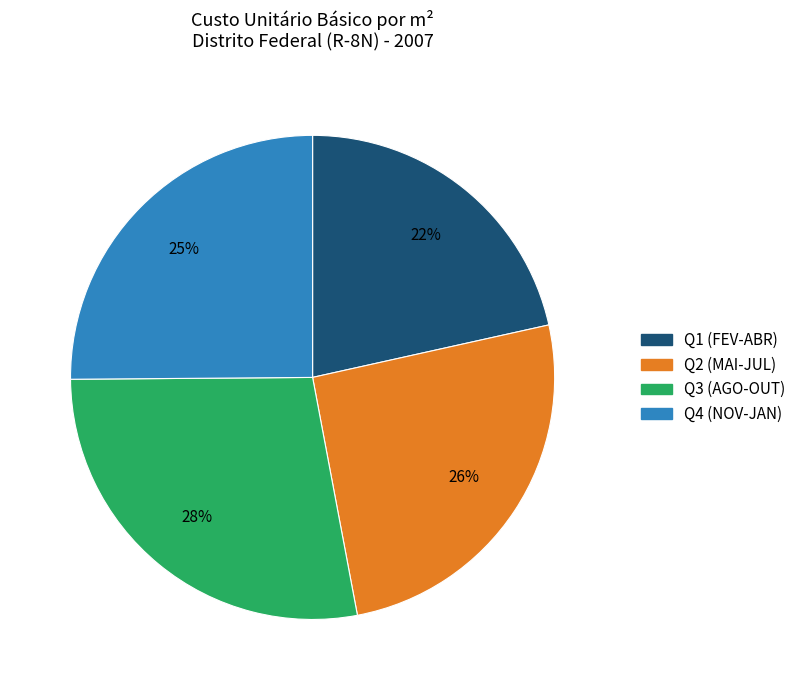

Combined, do Q1 (FEV-ABR) and Q4 (NOV-JAN) account for over 50%?

No